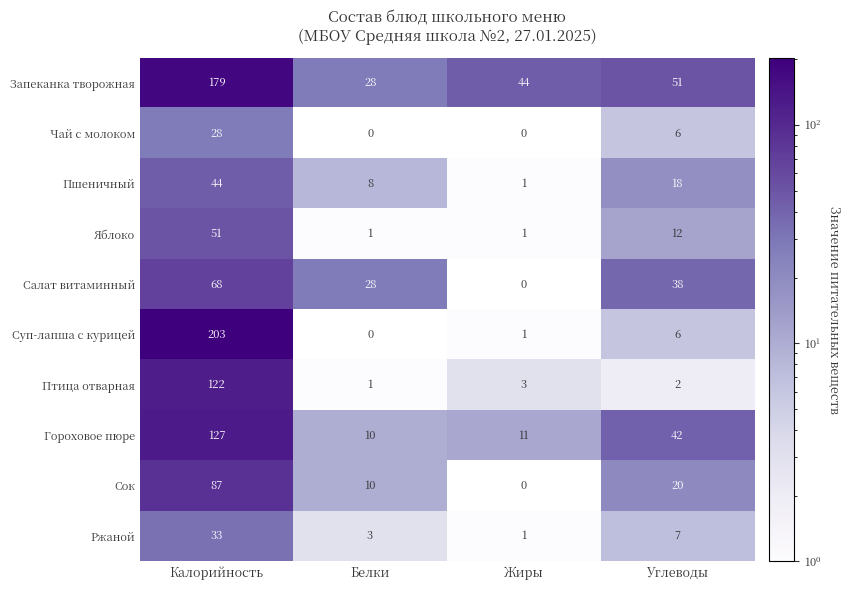

What is the greatest value displayed?

203